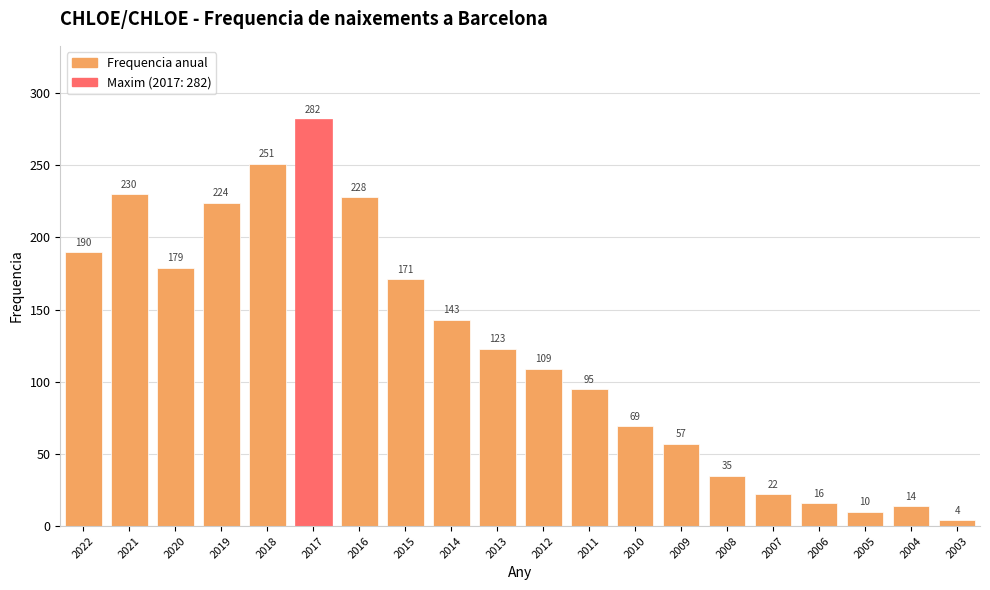

Which category has the lowest value across all series?

2003